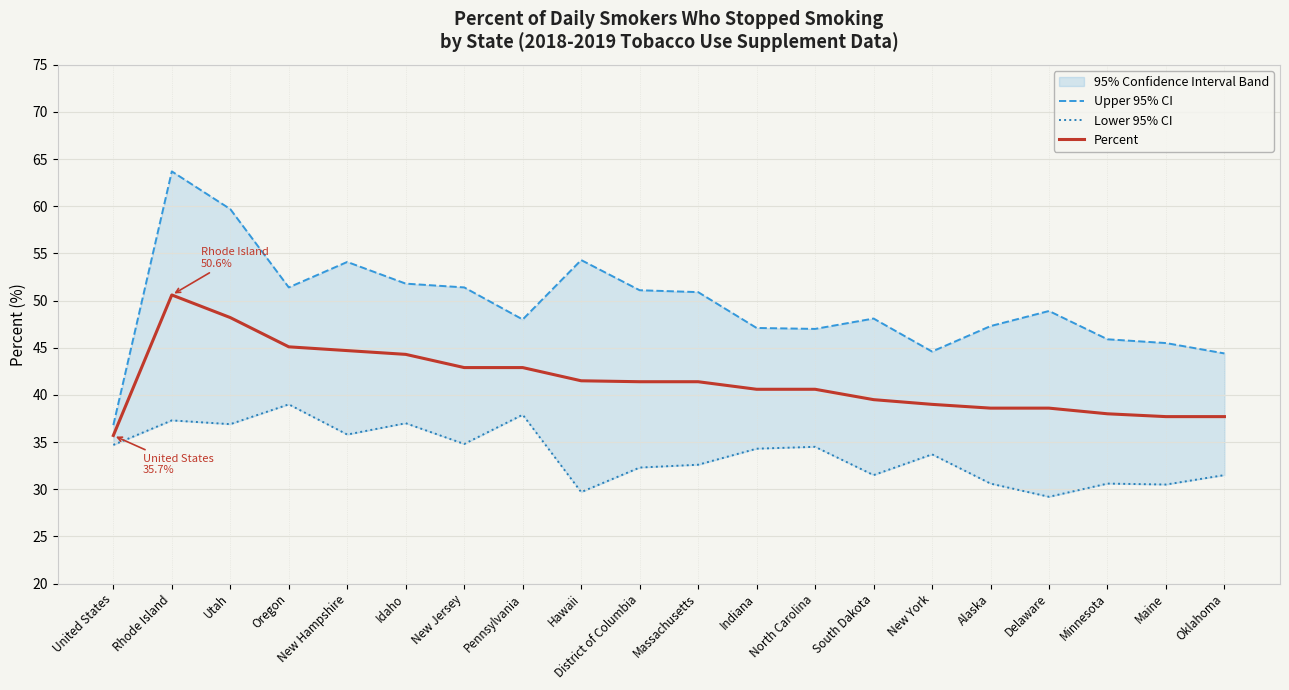

Is the value of Upper 95% CI at United States greater than the value of Lower 95% CI at Oklahoma?

Yes